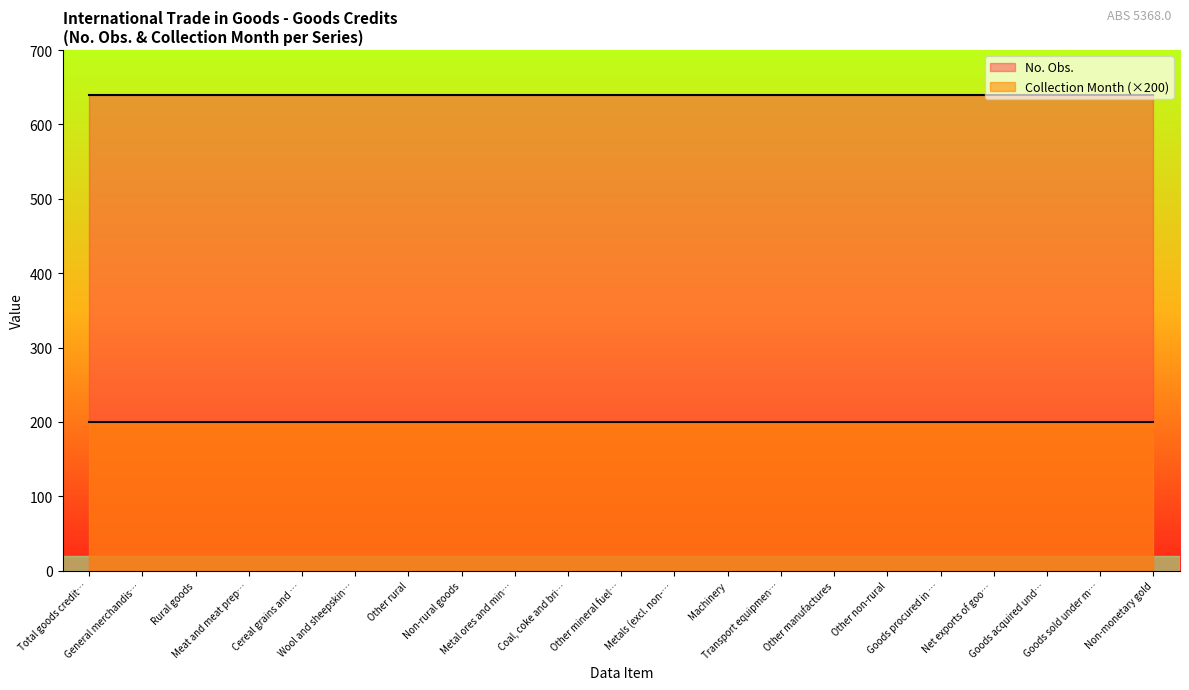

Which series has the largest total across all categories?

No. Obs.